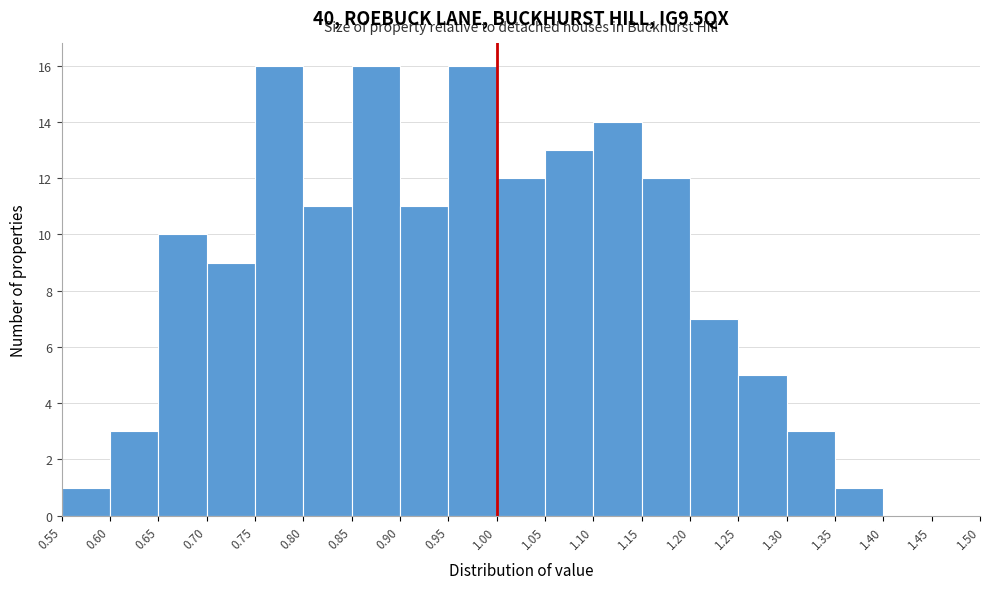

How tall is the bar that spans 0.70 to 0.75 on the x-axis? The values are not printed on the chart, so give them approximately, as read against the axis.

9